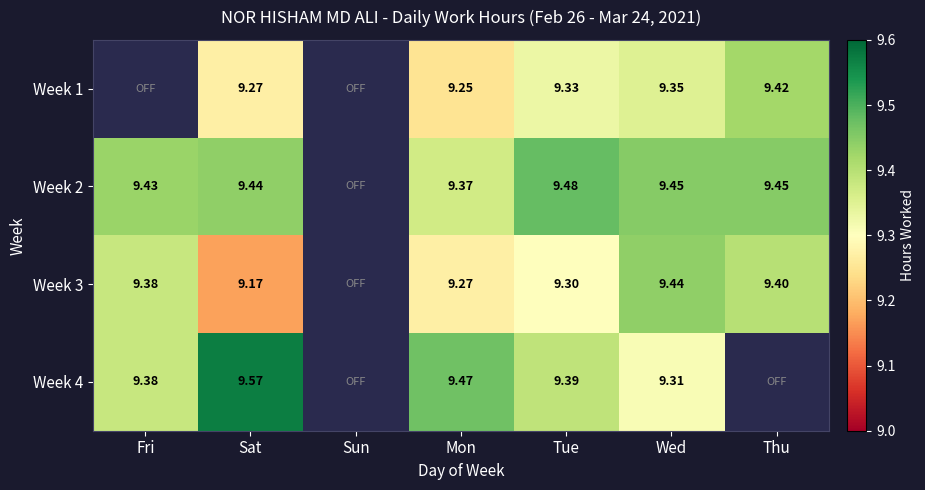

Is the value of Week 3 at Fri greater than the value of Week 1 at Sun?

Yes